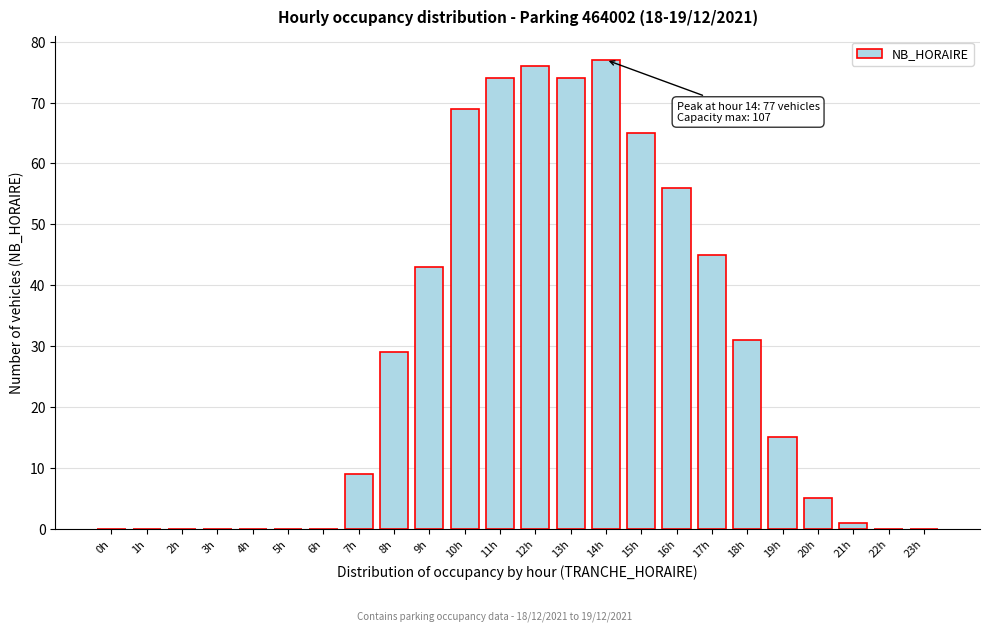

Reading right to left, what are all the values shown in this chart?

23h=0	22h=0	21h=1	20h=5	19h=15	18h=31	17h=45	16h=56	15h=65	14h=77	13h=74	12h=76	11h=74	10h=69	9h=43	8h=29	7h=9	6h=0	5h=0	4h=0	3h=0	2h=0	1h=0	0h=0